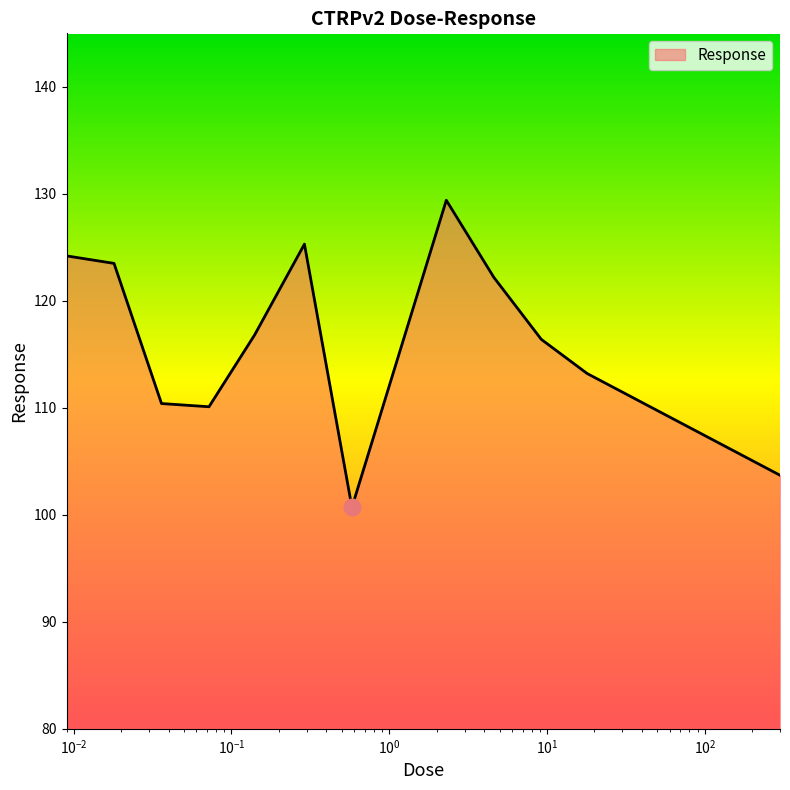

What is the difference between the maximum and minimum values?

28.7